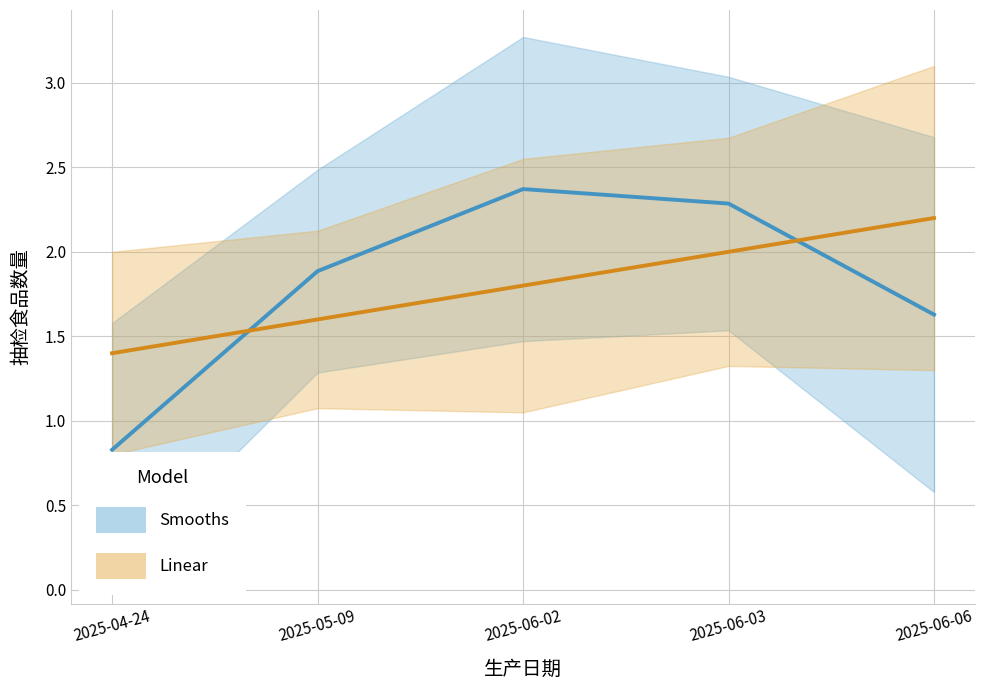

Is it true that Linear equals 2.8 at 2025-06-03?

False